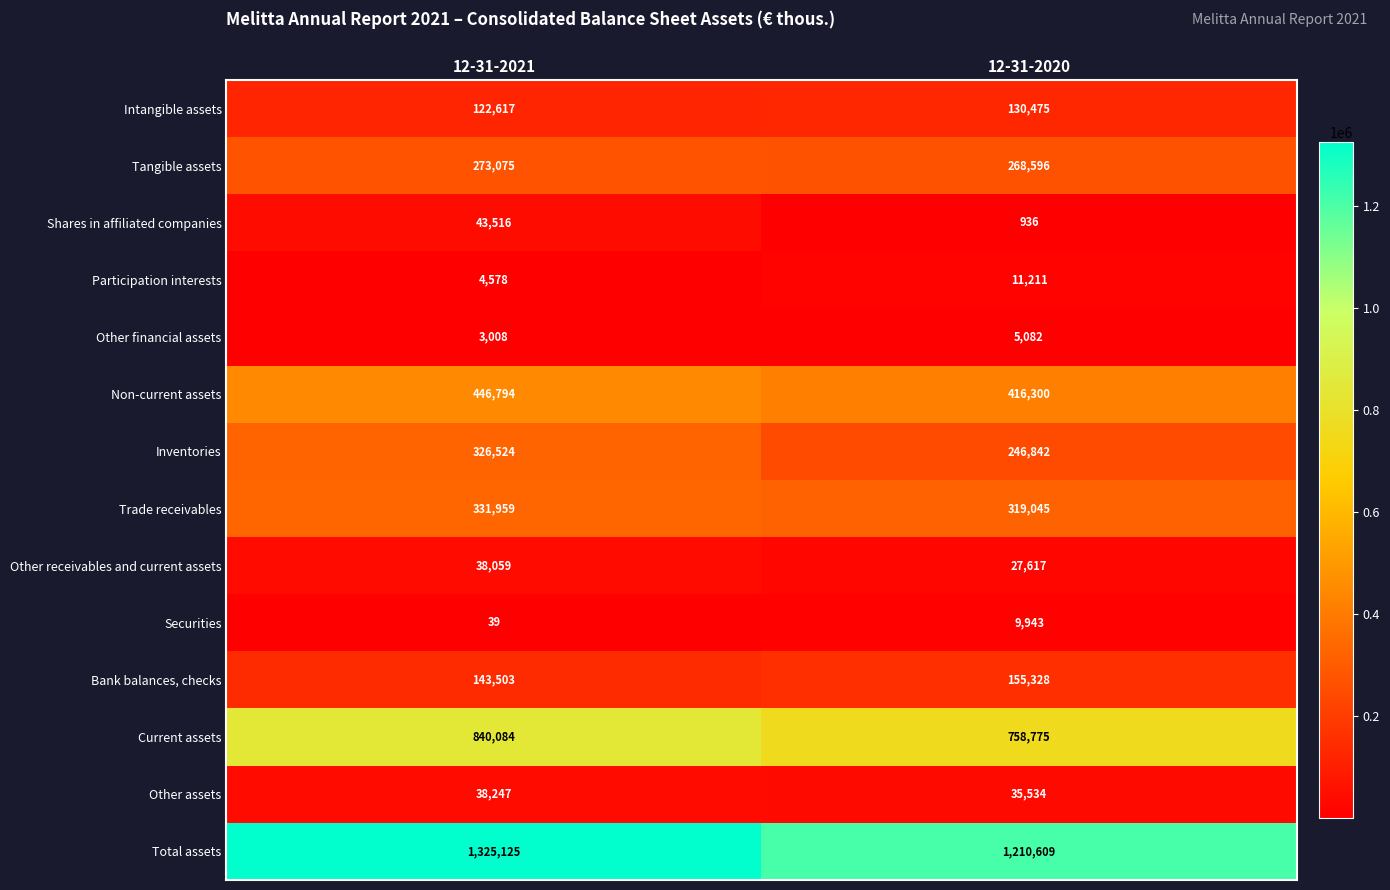

What is the sum of the Securities values at 12-31-2020 and 12-31-2021?

9982